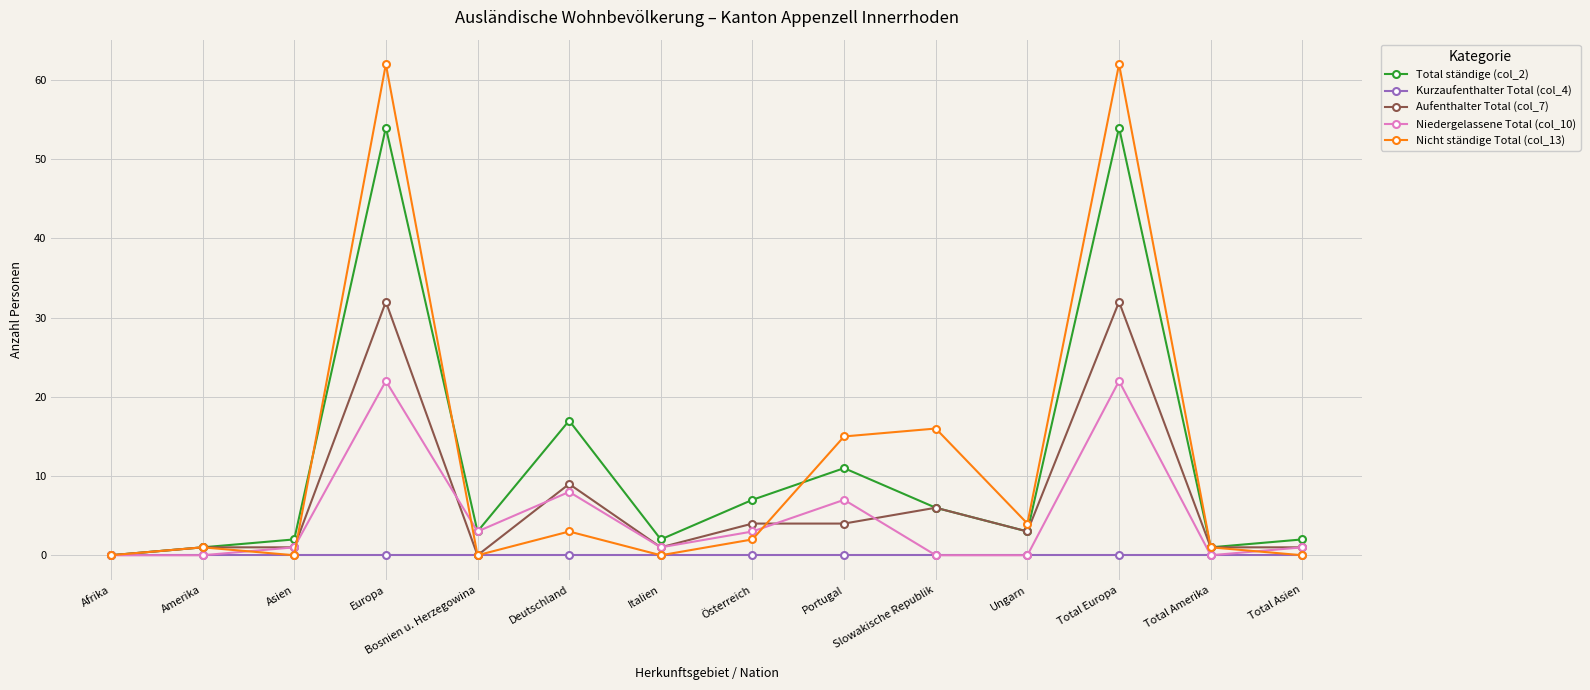

The value of Total ständige (col_2) at Slowakische Republik is 6. True or false?

True